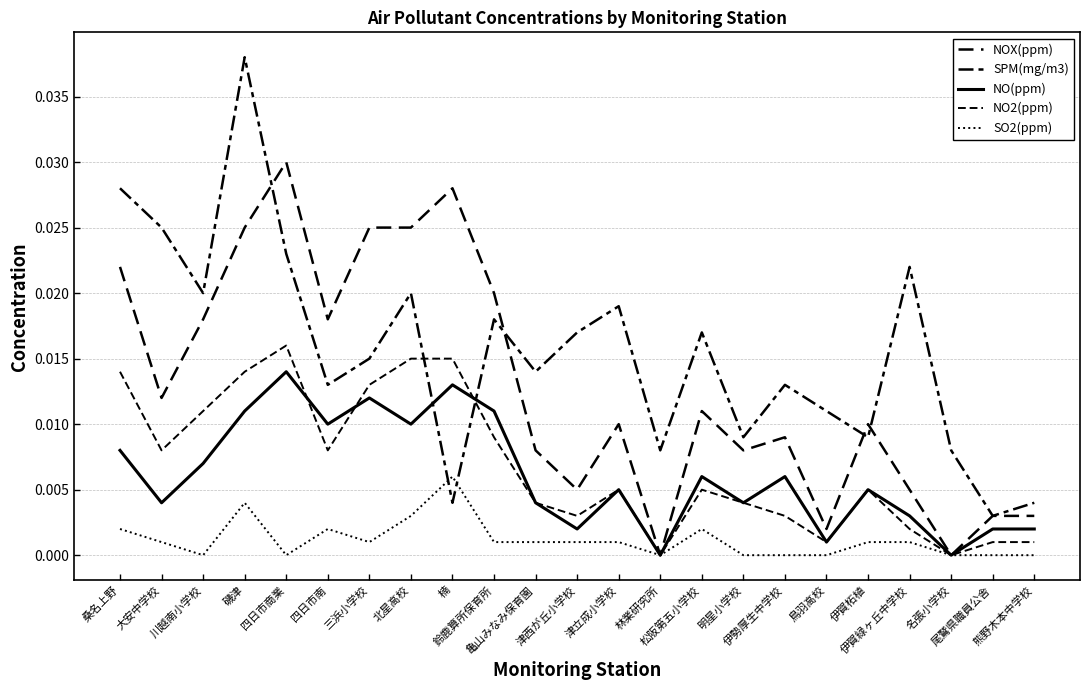

At which category does the chart reach its peak across all series?

磯津